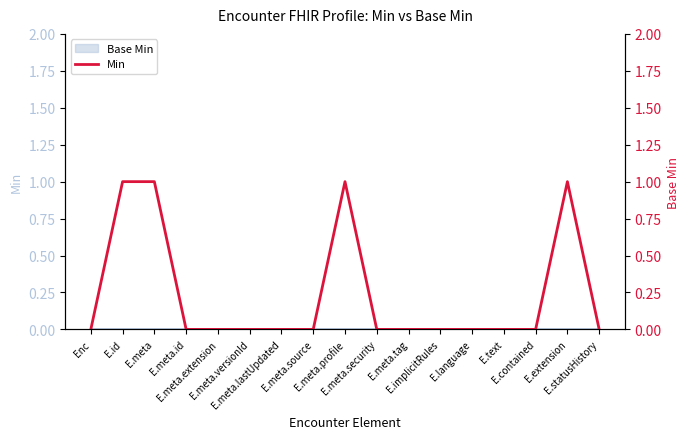

How many values are between 0 and 1?

17